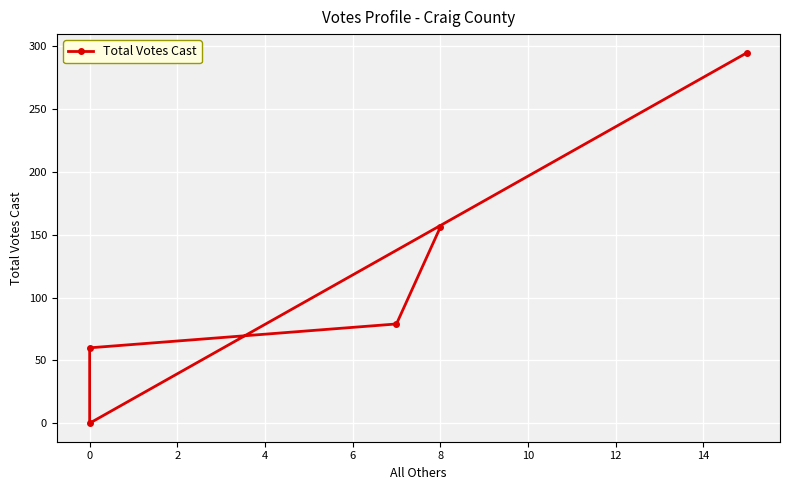

How many positive values are there?

4